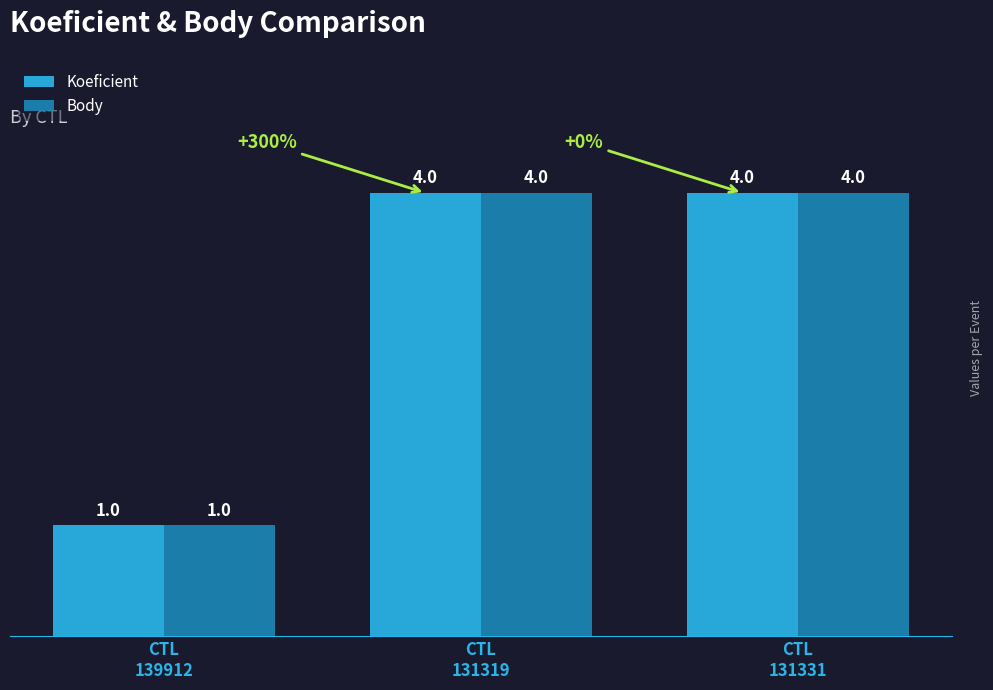

What are all the series names shown in the legend?

Koeficient, Body